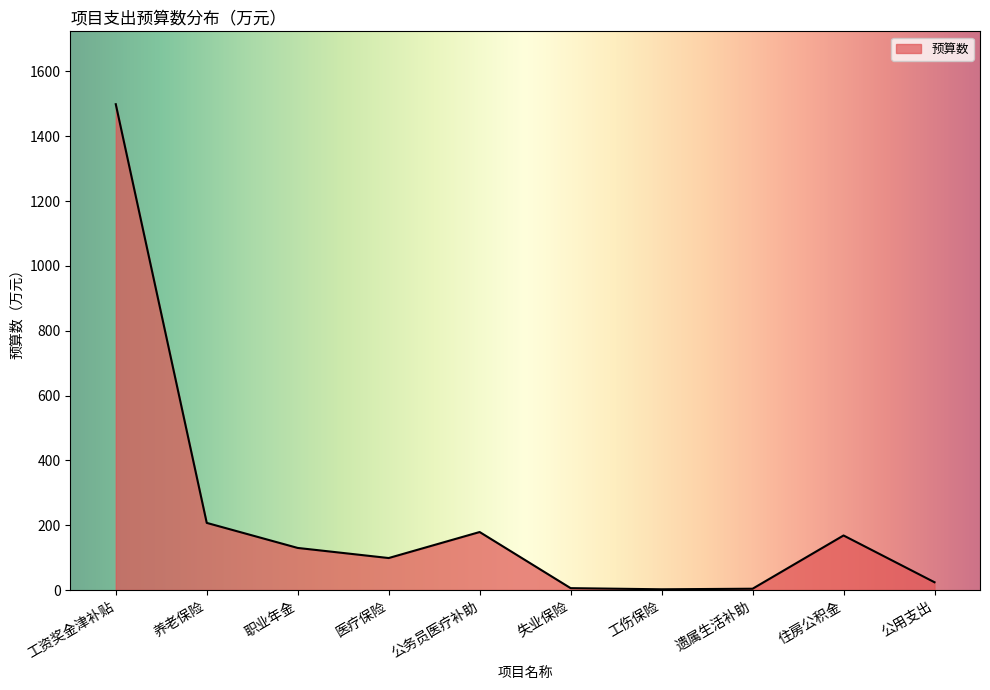

What is the change in value from 养老保险 to 工伤保险?

-204.8